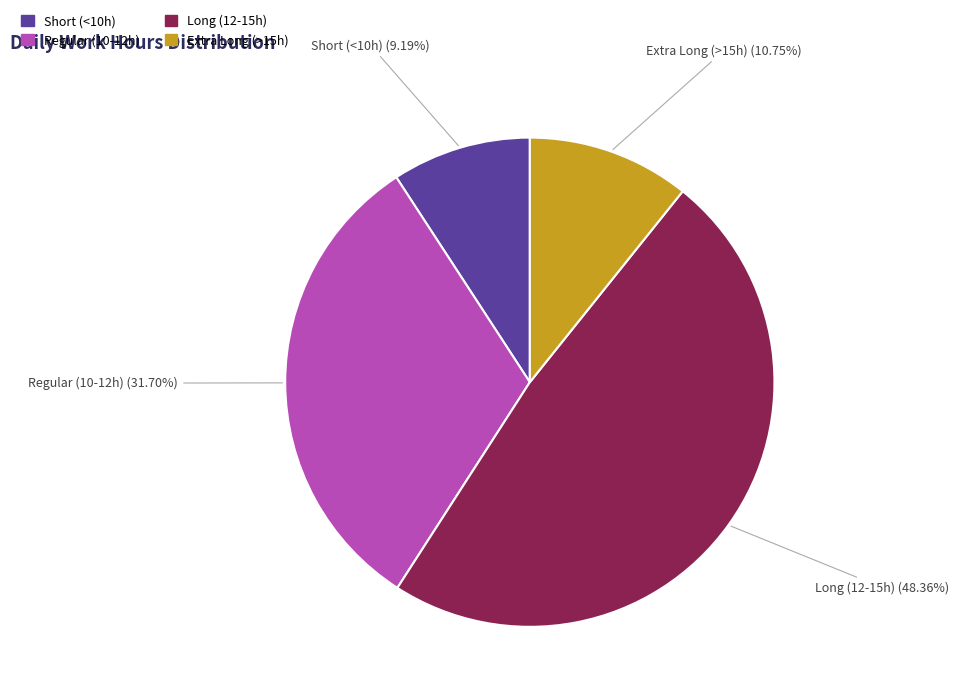

Does any single category account for the majority?

No